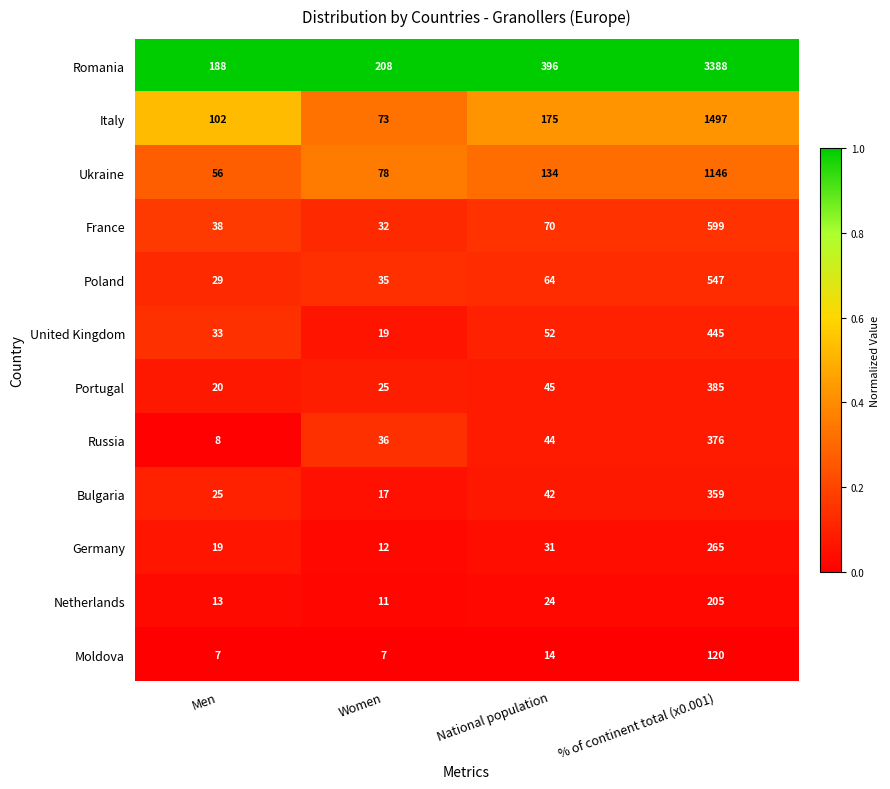

Between Men and National population, which series saw the biggest shift?

Romania